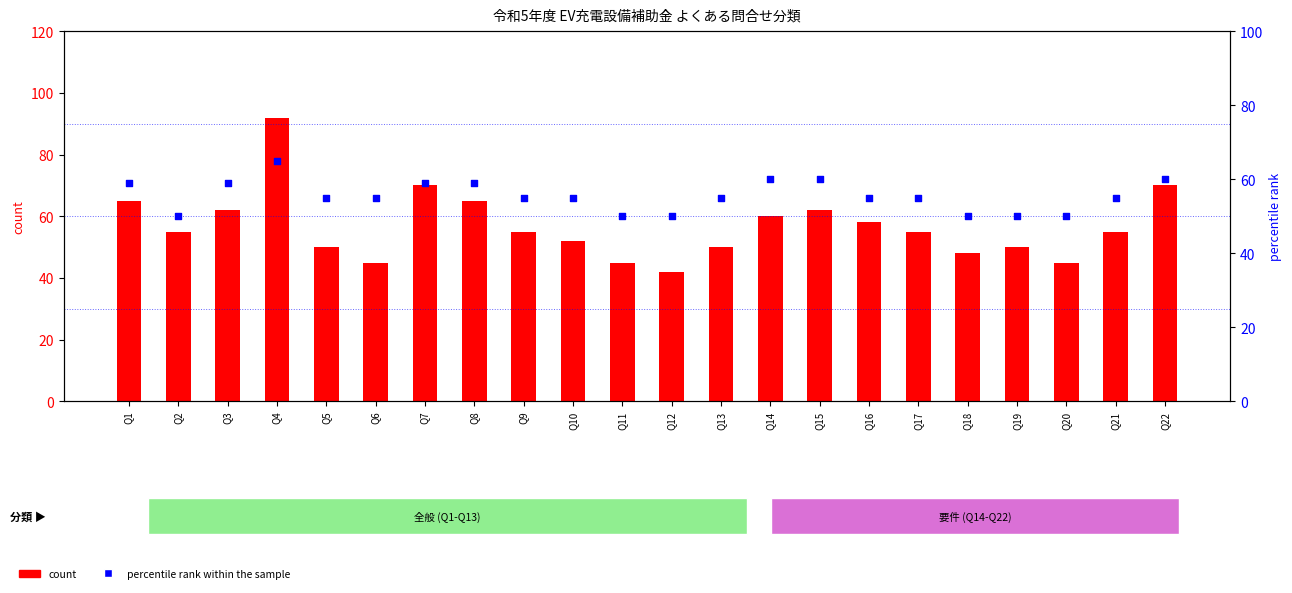

What is the total value across all series at Q20?

95